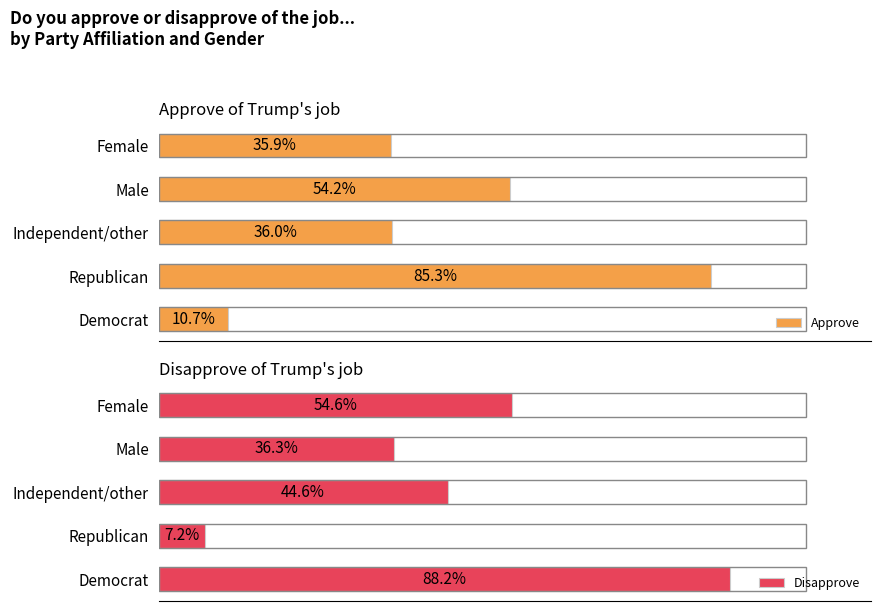

What is the highest value of the Disapprove series?

88.2